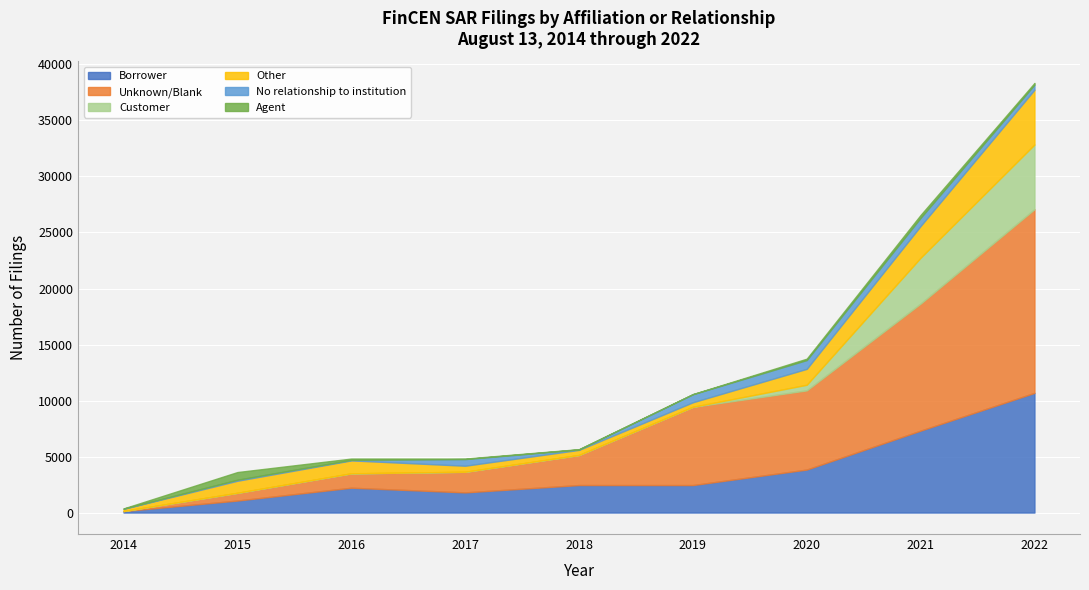

True or false: Borrower and Agent cross at least once.

False